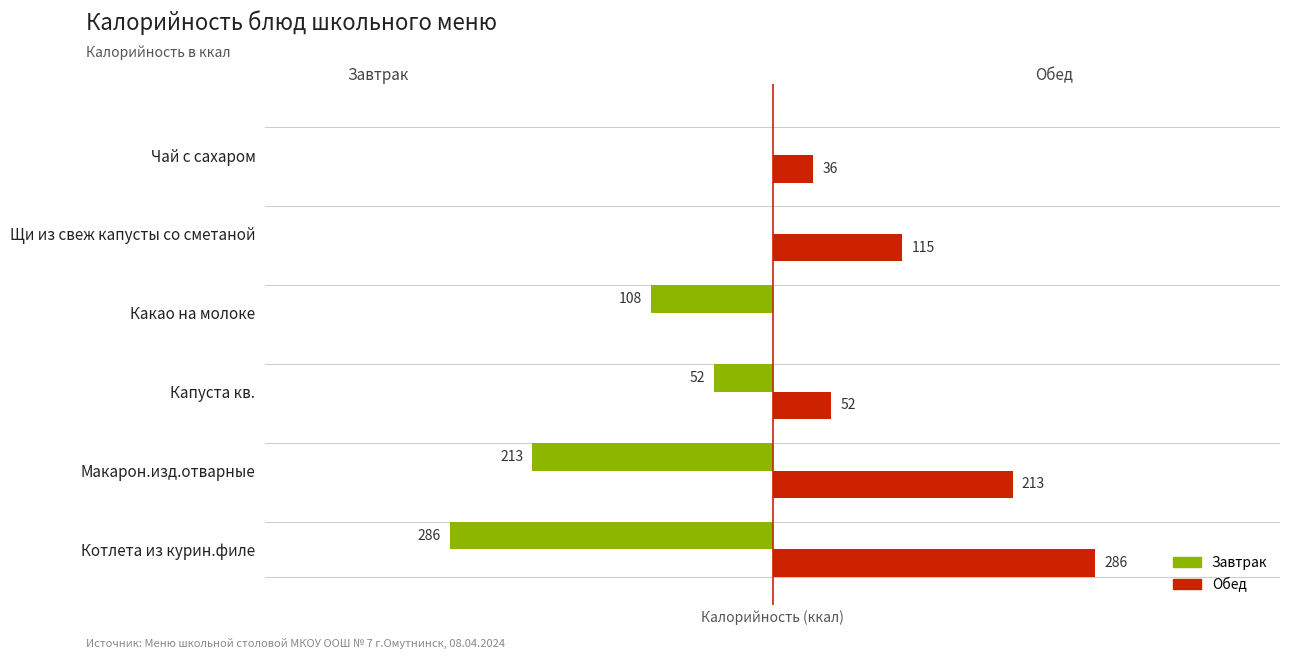

At which category does the chart reach its peak across all series?

Котлета из курин.филе